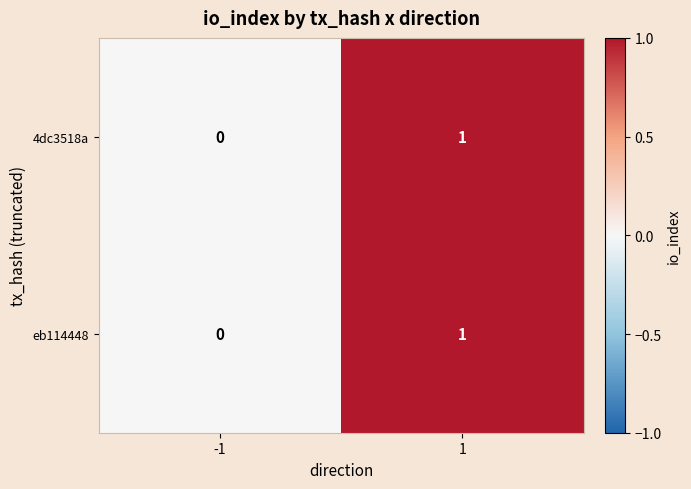

List the labels in order of 4dc3518a value, largest first.

1, -1